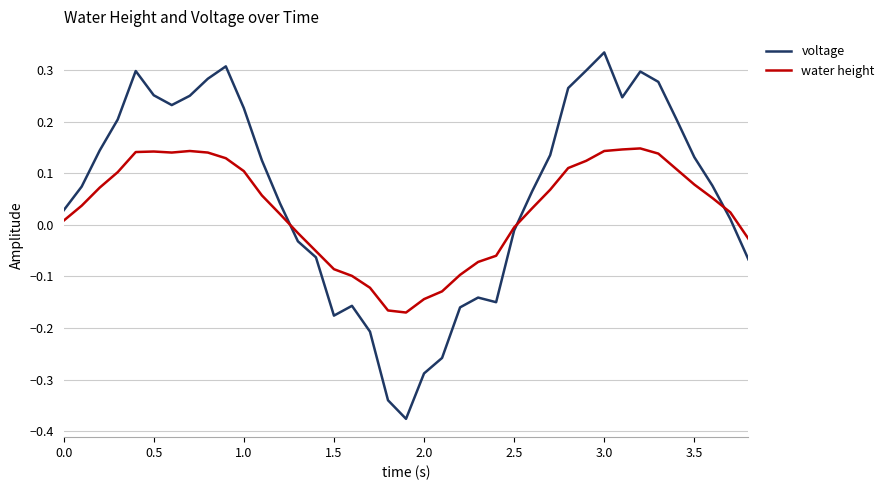

Which series has the largest total across all categories?

voltage